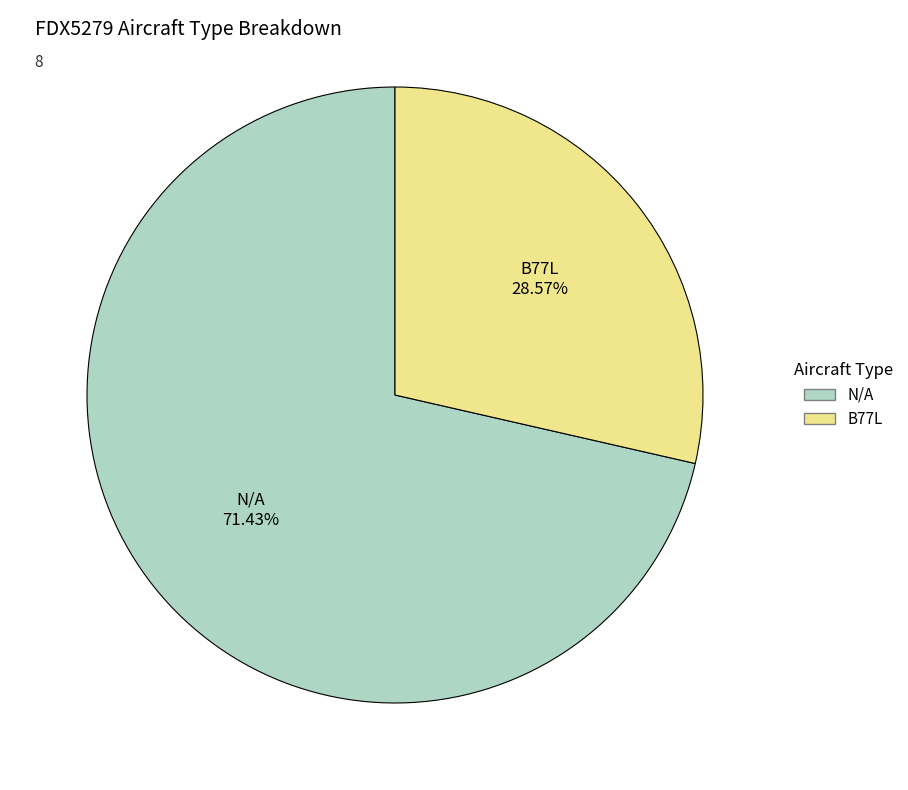

Is it true that N/A is 71% of the pie?

True